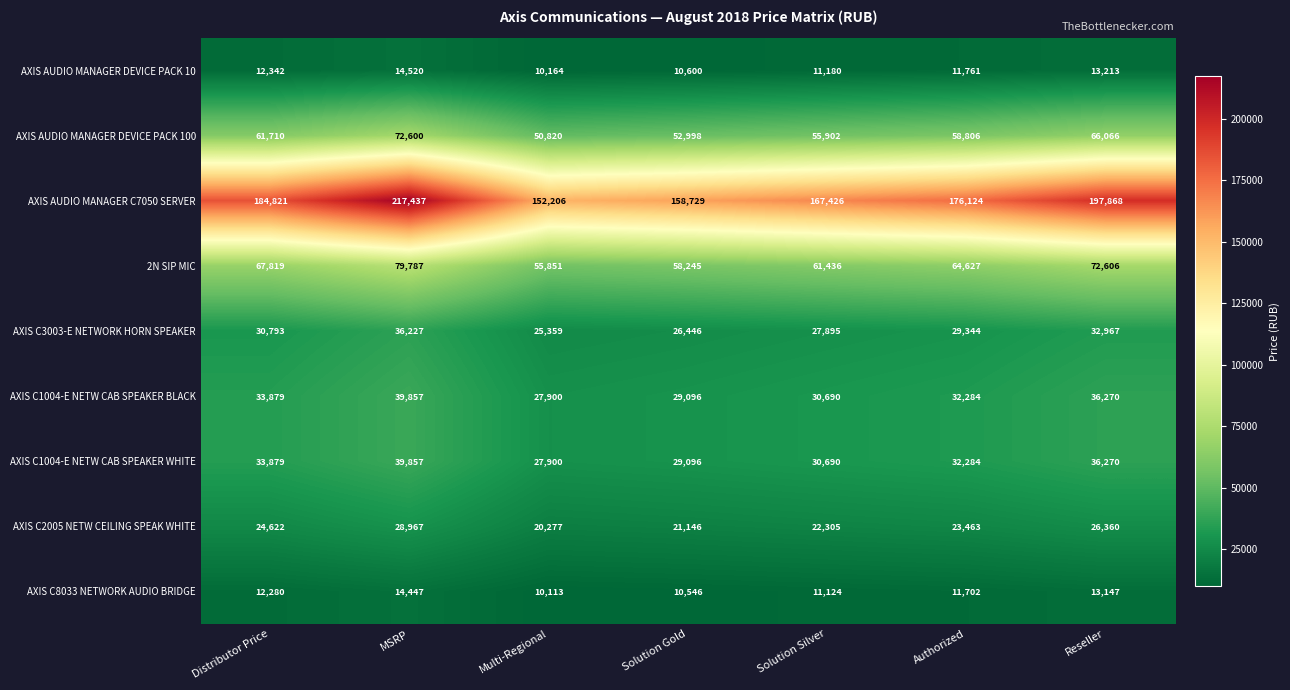

Which category has the lowest value across all series?

Multi-Regional